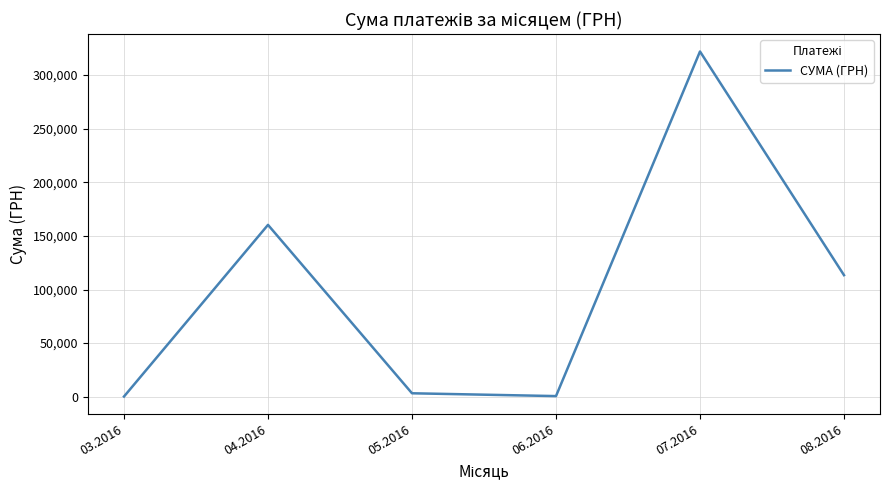

What is the change in value from 04.2016 to 07.2016?

+161714.9